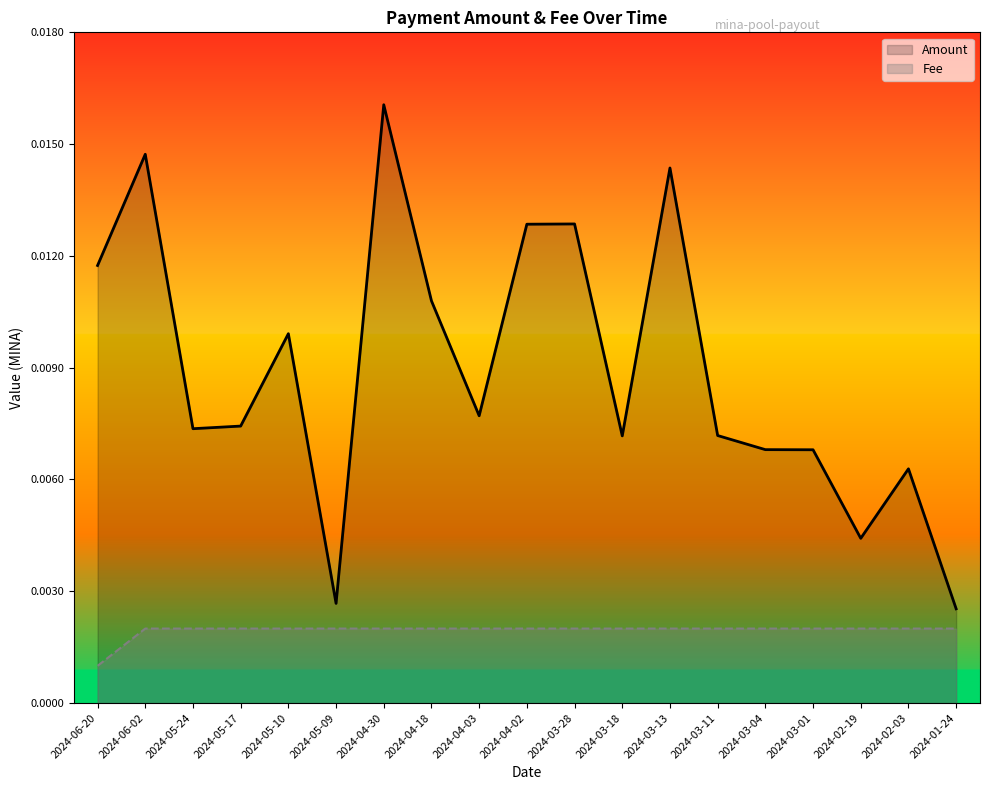

Is the value of Amount at 2024-03-04 greater than the value of Fee at 2024-06-02?

Yes